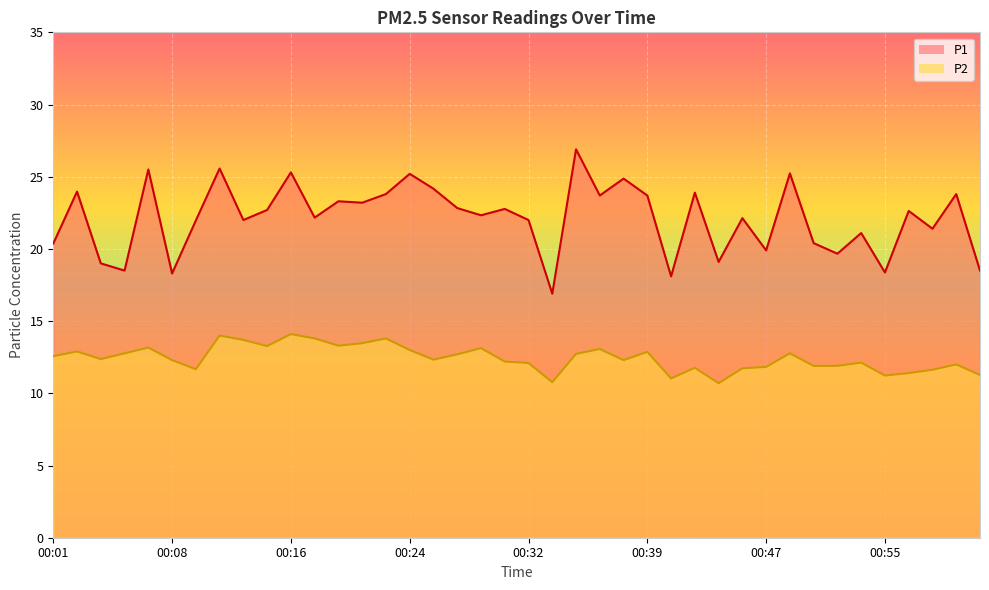

In P2, how many points are lower than both neighbors (excluding endpoints)?

10